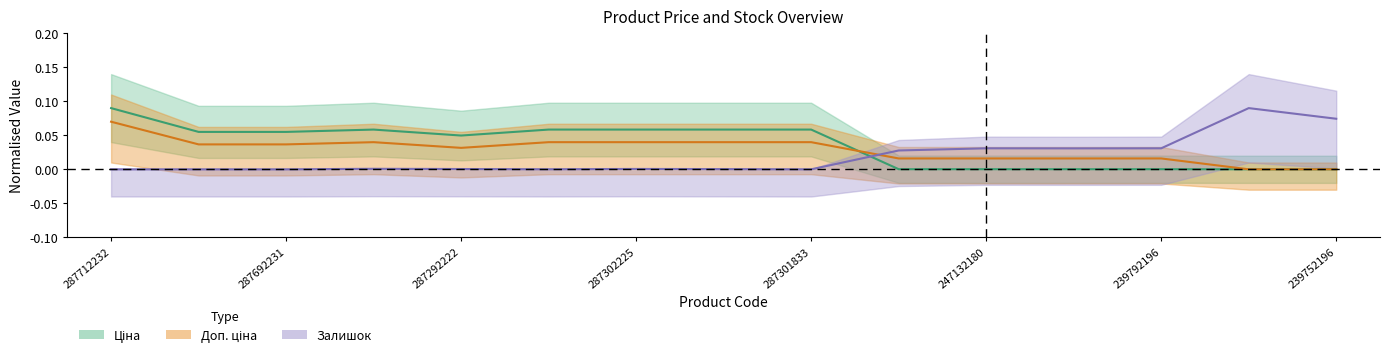

Where is the first local minimum for Доп. ціна?

287292222